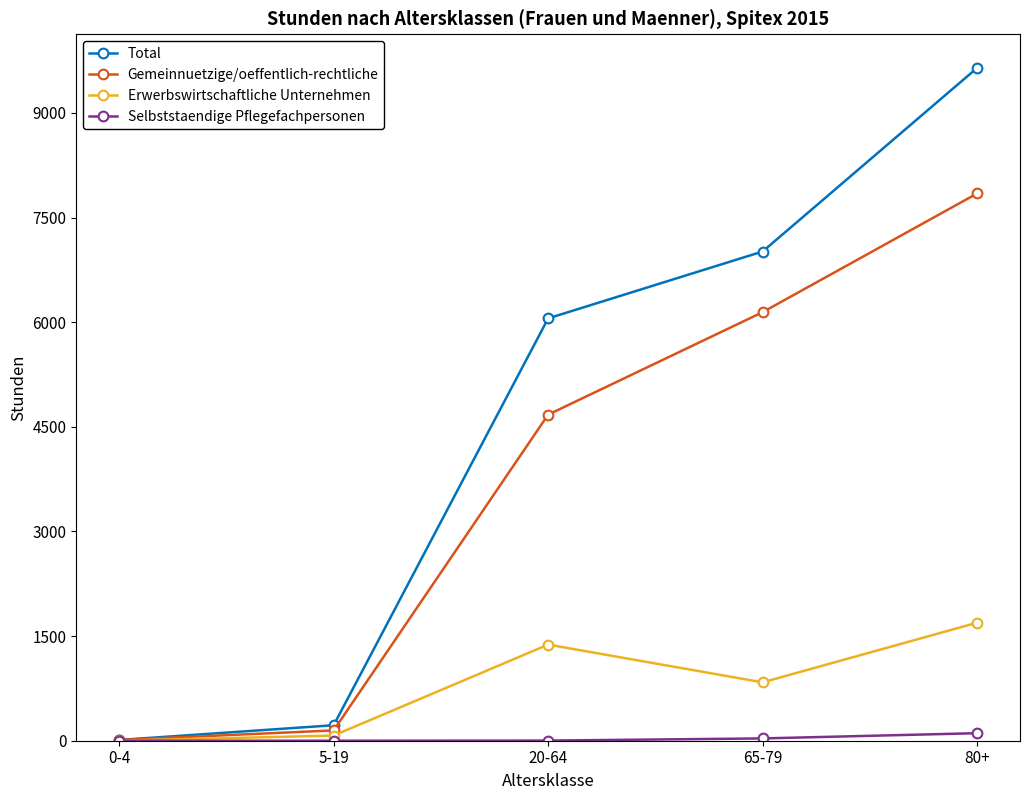

What is the value of the Selbststaendige Pflegefachpersonen point at the 4th from the left?

33